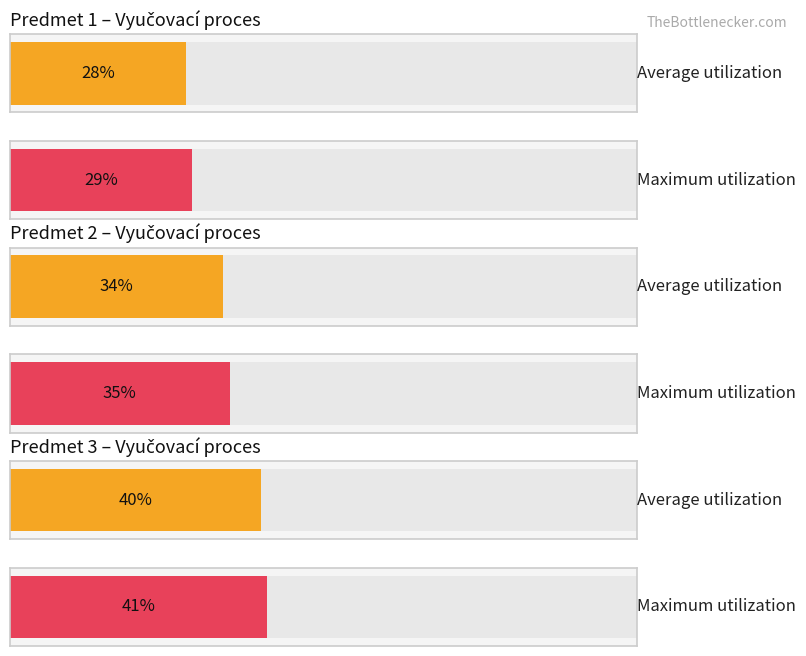

Rank the series by their average value, from lowest to highest.

Average utilization, Maximum utilization